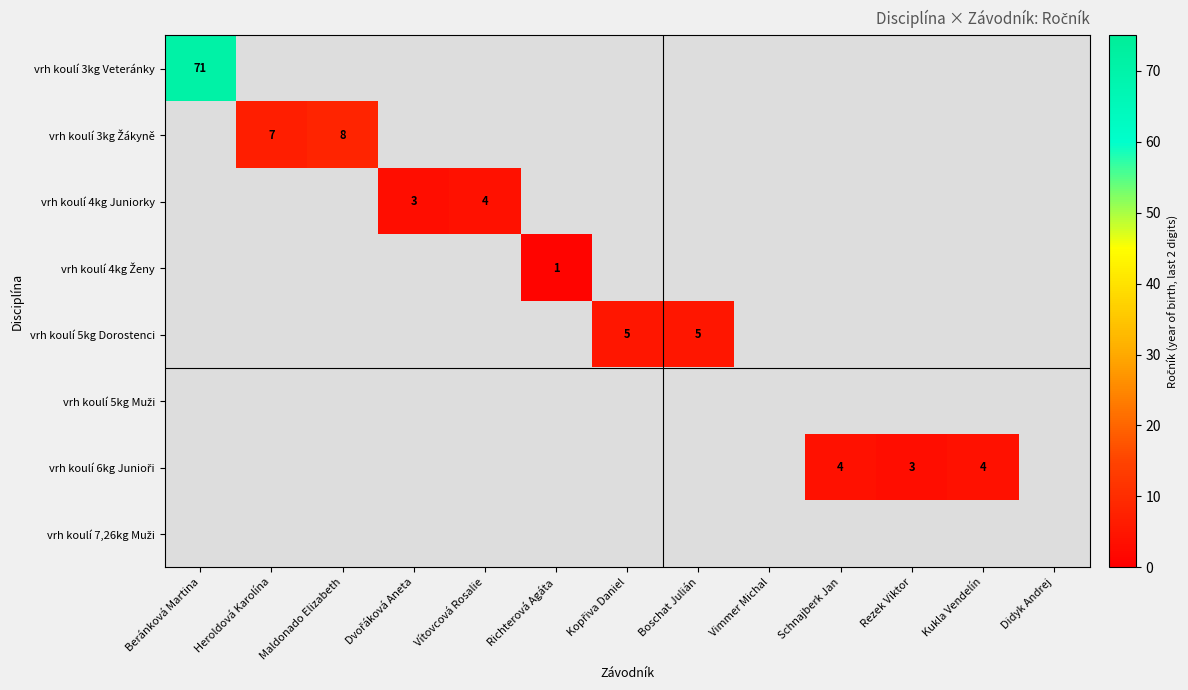

Which series has the largest range (max minus min)?

vrh koulí 3kg Veteránky